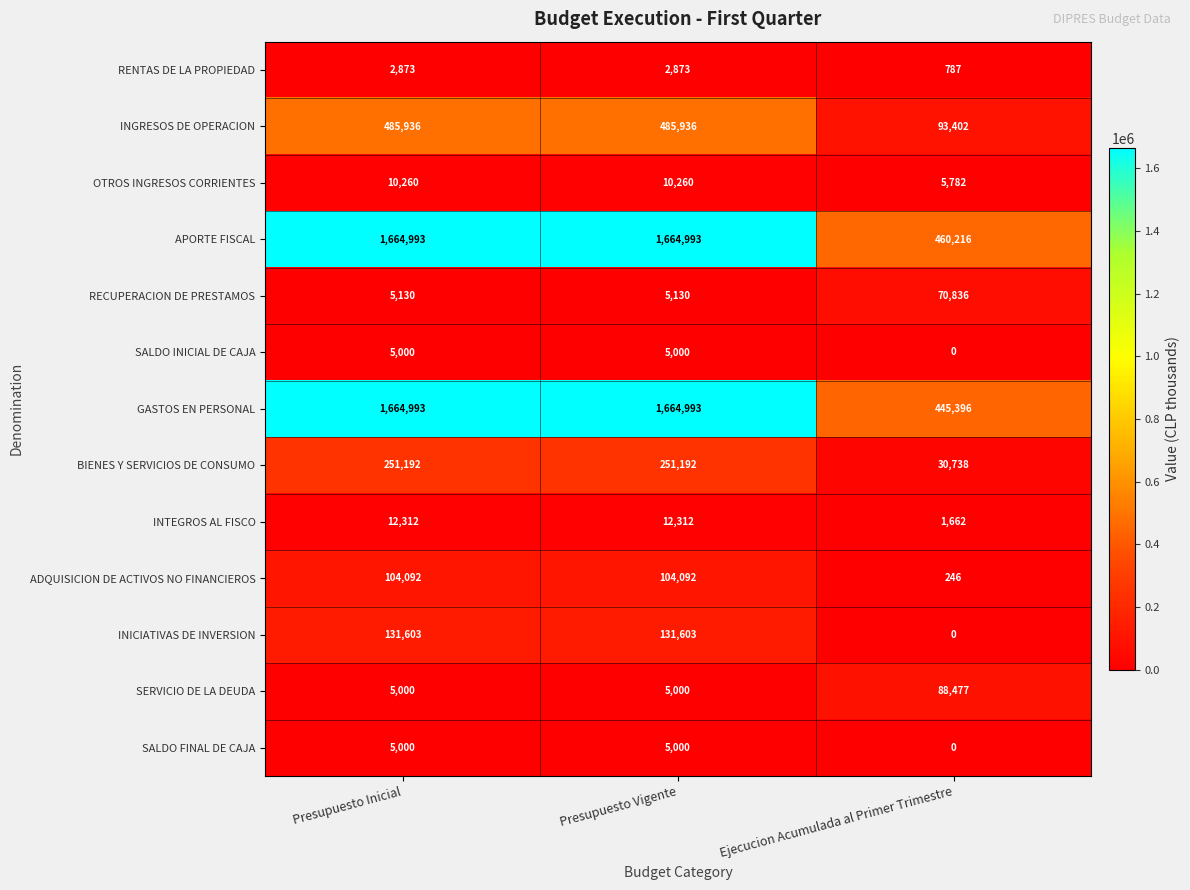

What is the average value of the RECUPERACION DE PRESTAMOS series?

27032